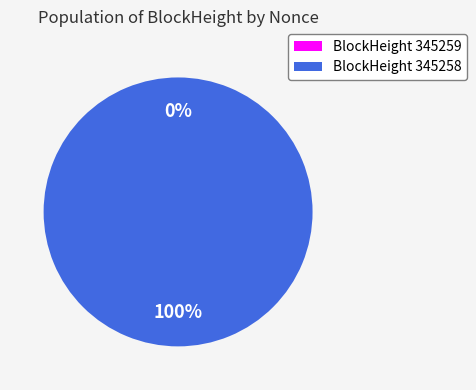

How many segments does this pie chart have?

2